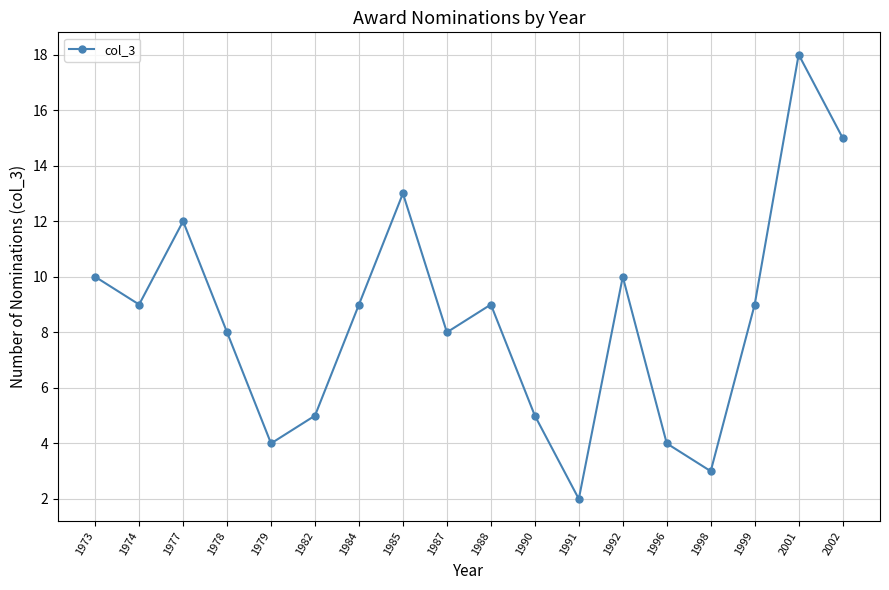

What is the change in value from 1978 to 1982?

-3